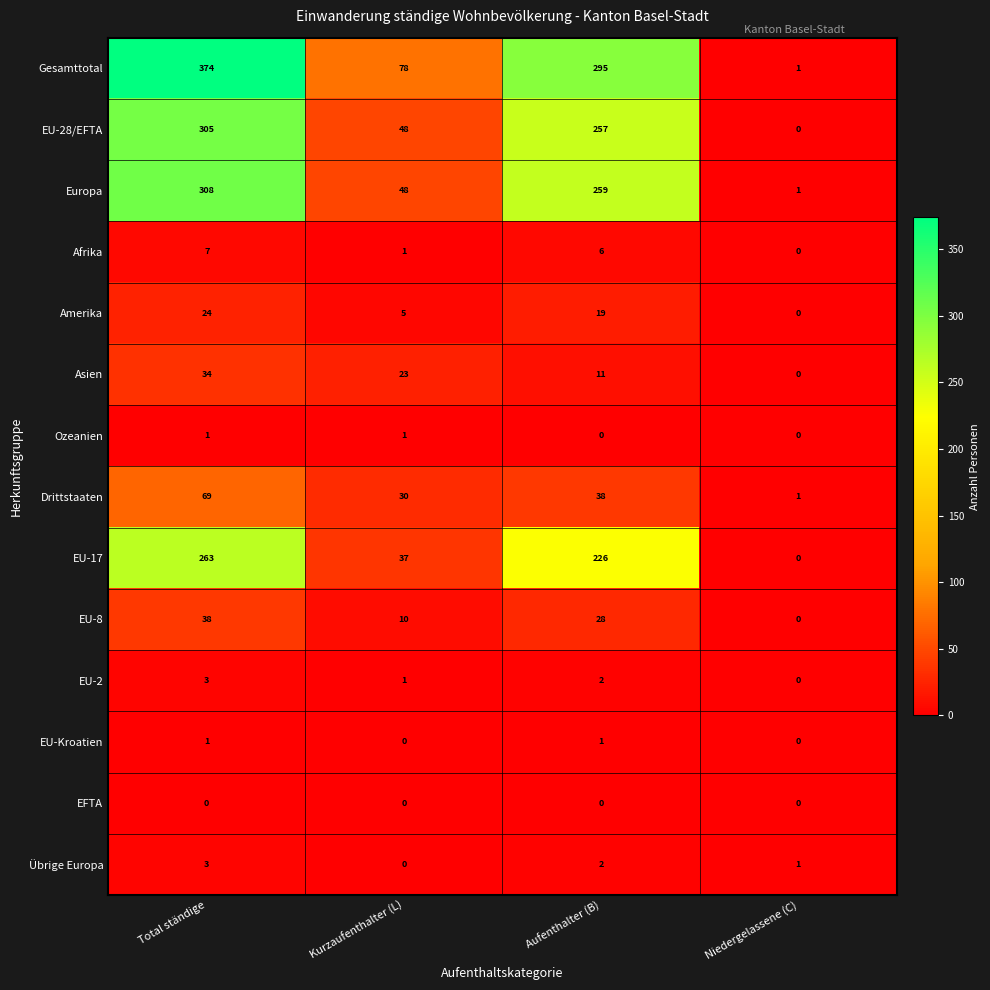

Which series has the largest total across all categories?

Gesamttotal